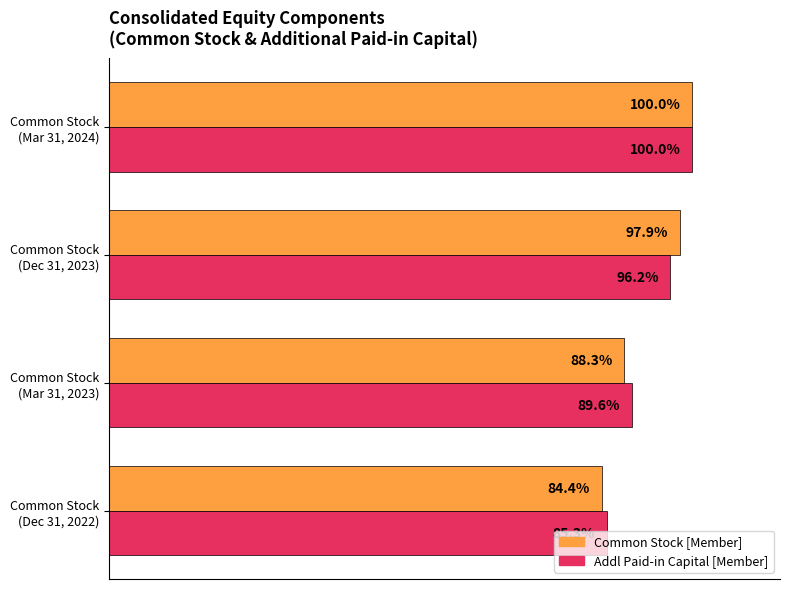

Which series has the largest total across all categories?

Addl Paid-in Capital [Member]